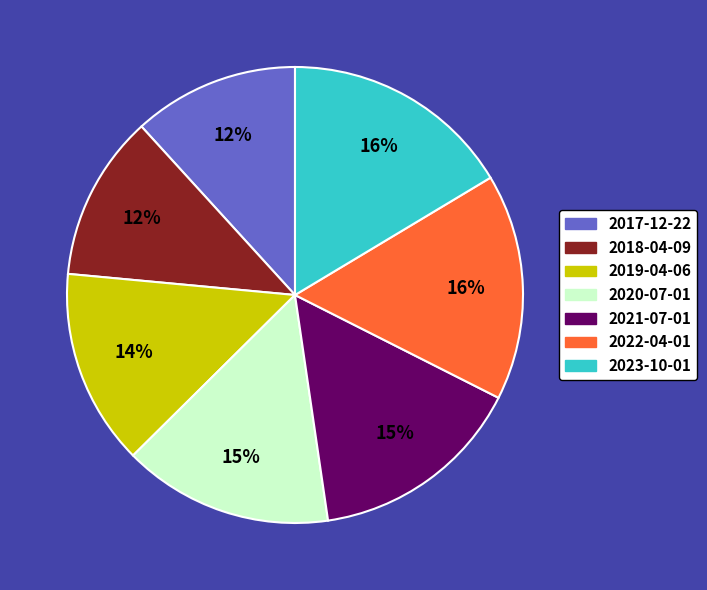

To the nearest percent, what percentage of the pie is 2023-10-01?

16%